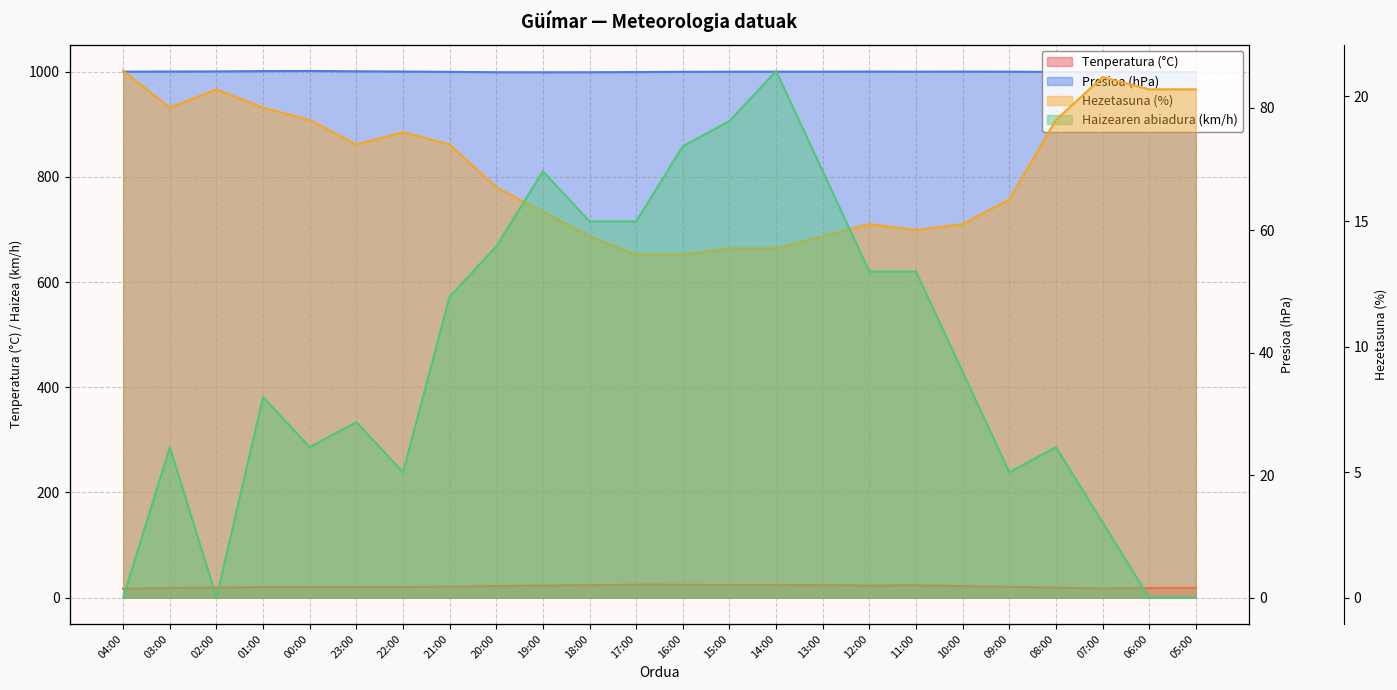

At which label is Tenperatura (°C) closest to 20?

01:00